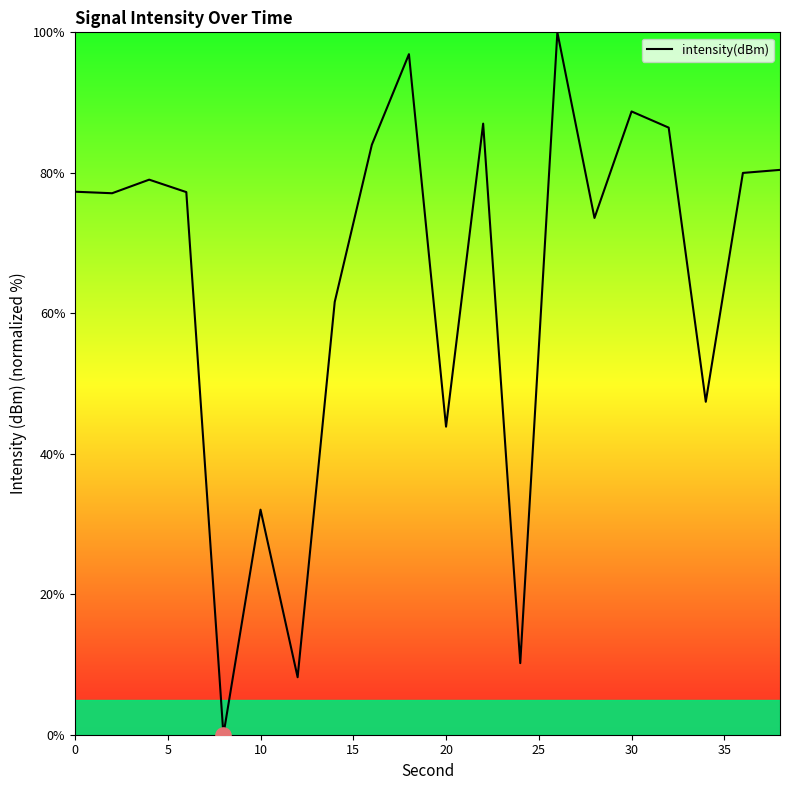

What is the difference between the maximum and minimum values?

100.0